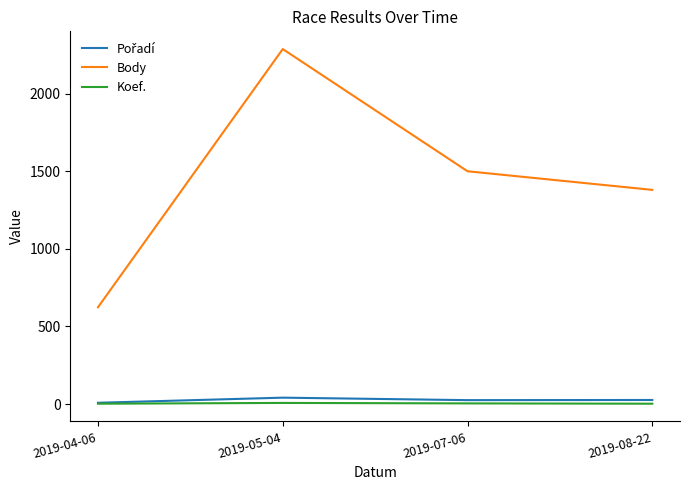

Is the value of Body at 2019-05-04 greater than the value of Koef. at 2019-05-04?

Yes